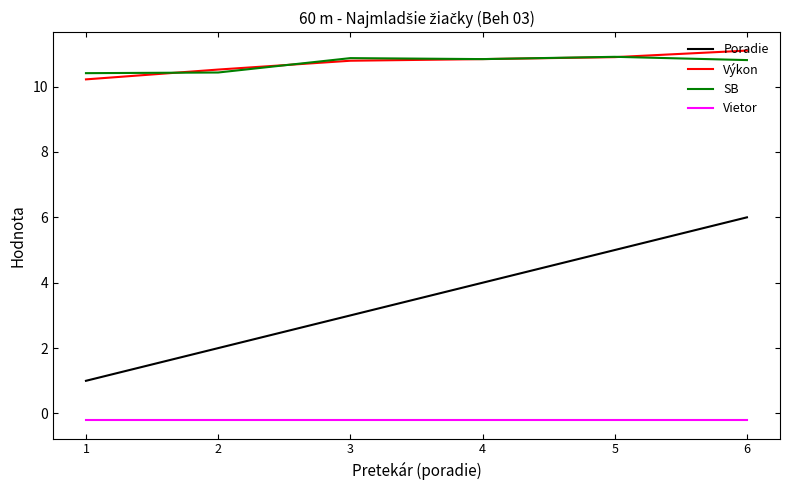

What is the lowest value of the Poradie series?

1.0